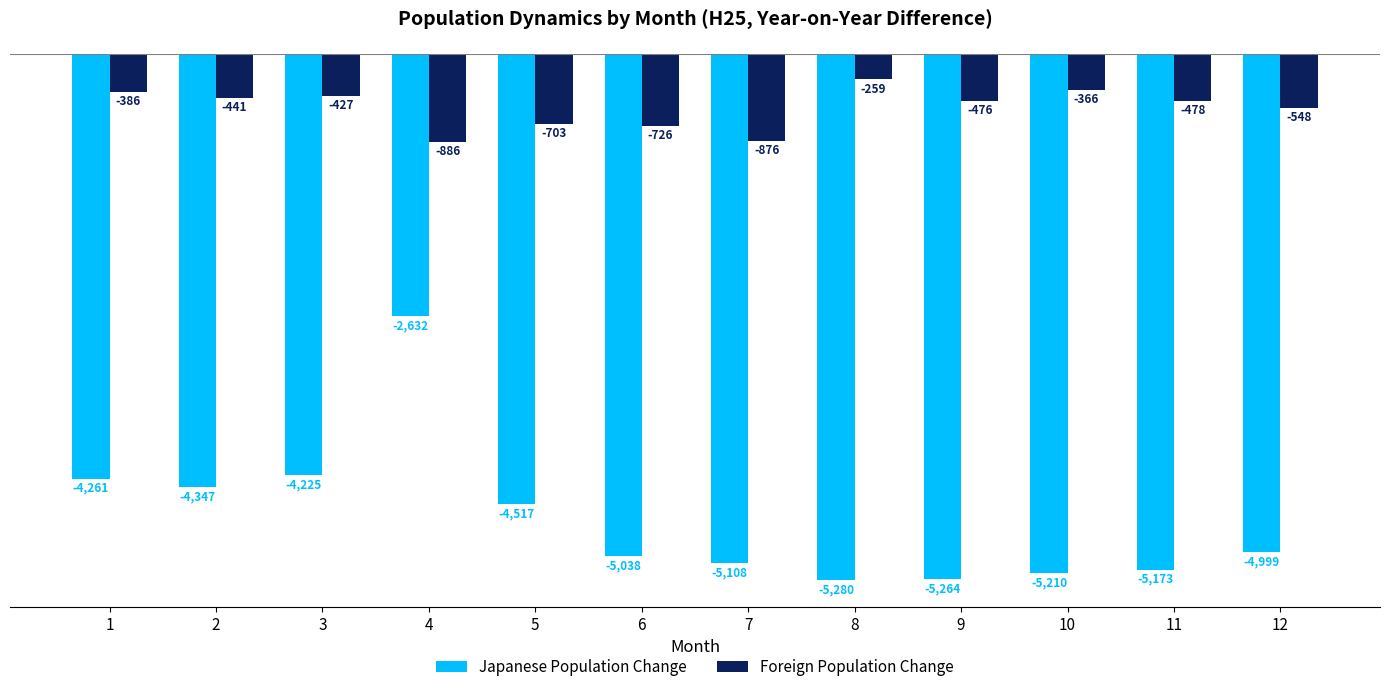

At 9, list the series in order from largest to smallest.

Foreign Population Change, Japanese Population Change